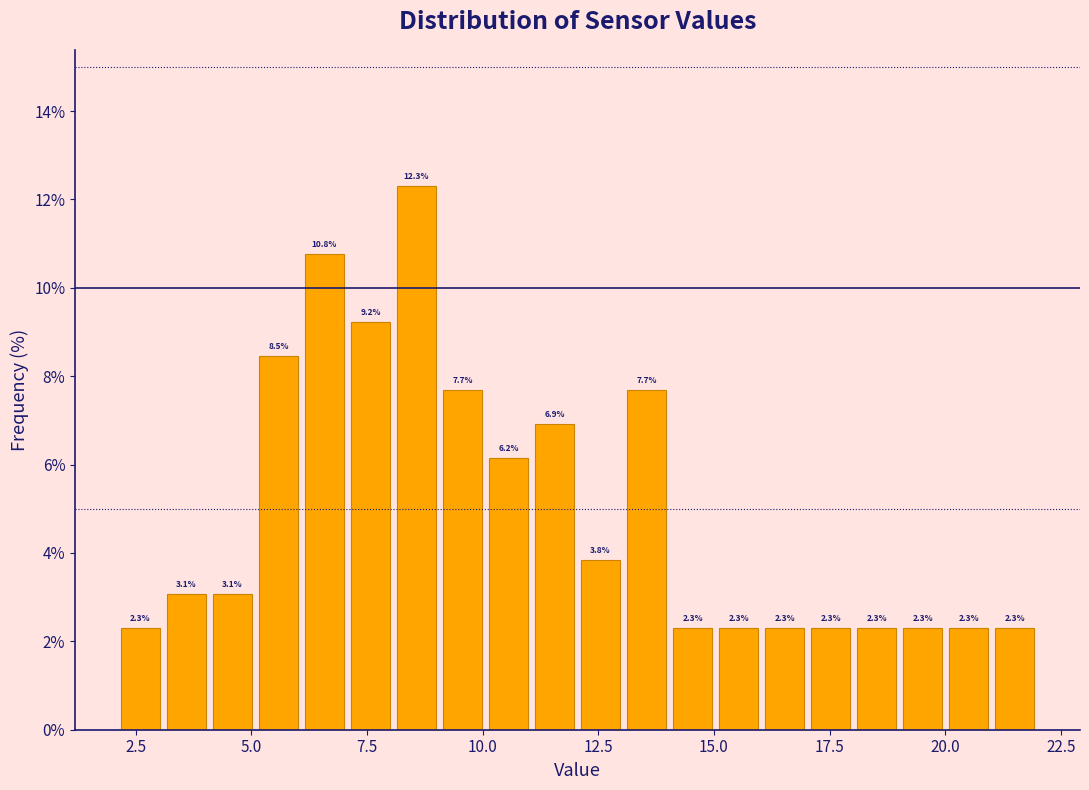

Read against the x-axis, roughly where is the centre of the tallest bar?

8.5